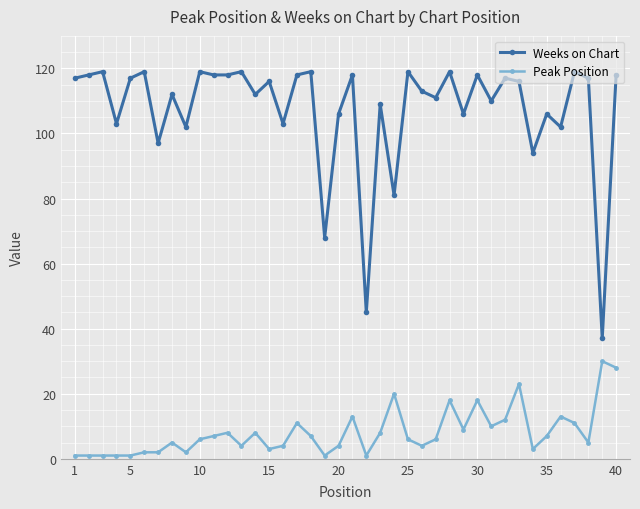

True or false: Peak Position has more than 2 points higher than both neighbors.

True